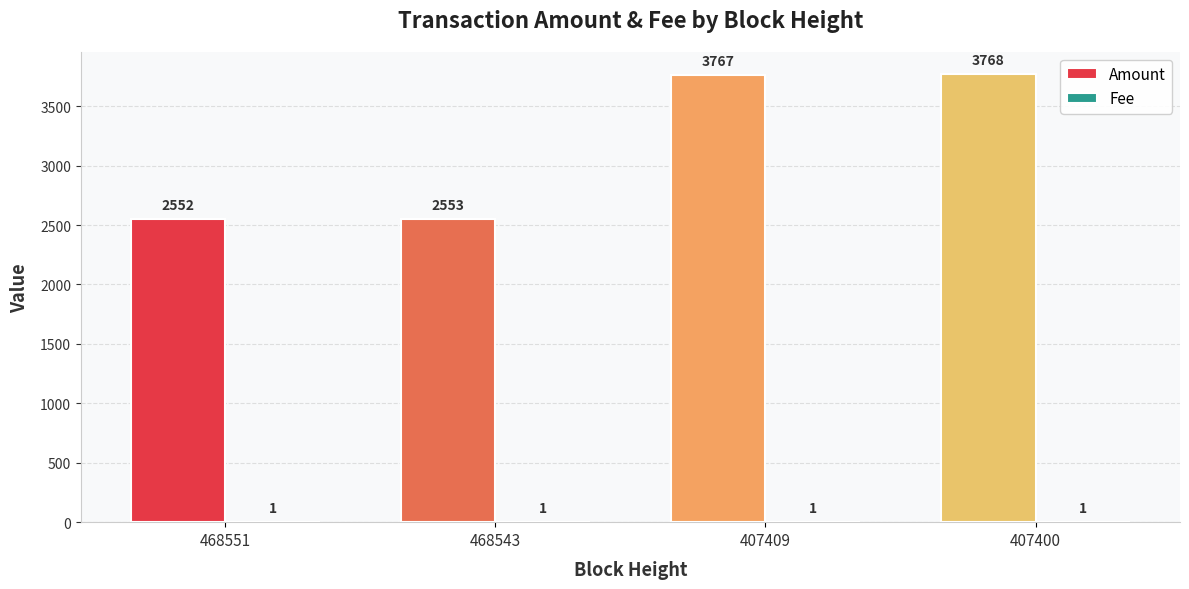

Which label corresponds to the largest value in the chart?

407400